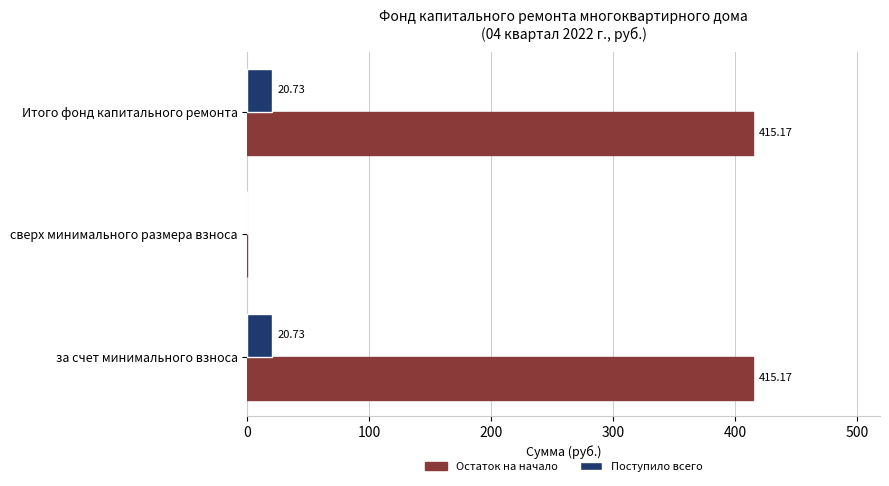

What is the sum of all Остаток на начало values?

830.3